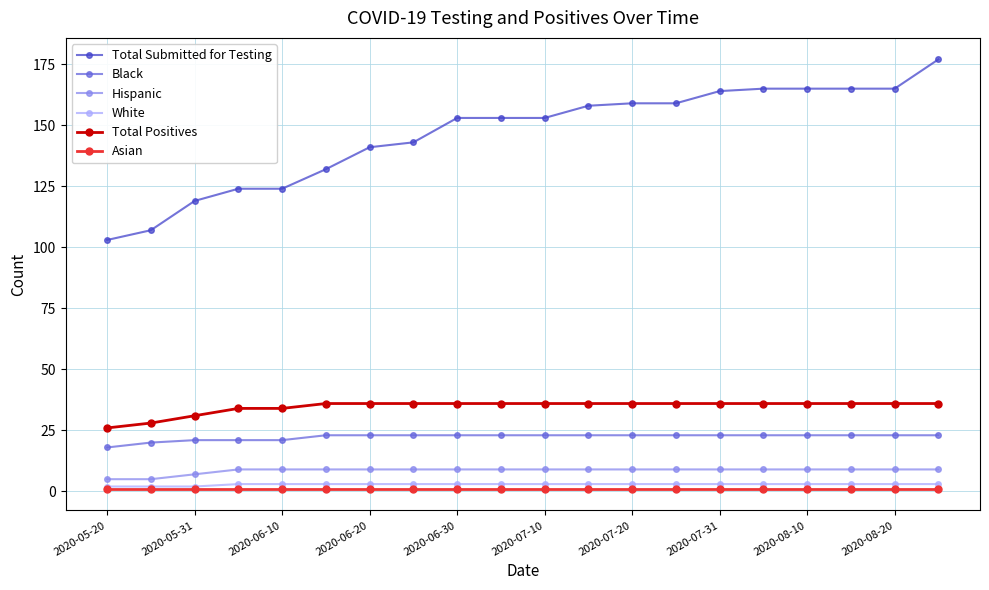

Which series has the largest range (max minus min)?

Total Submitted for Testing